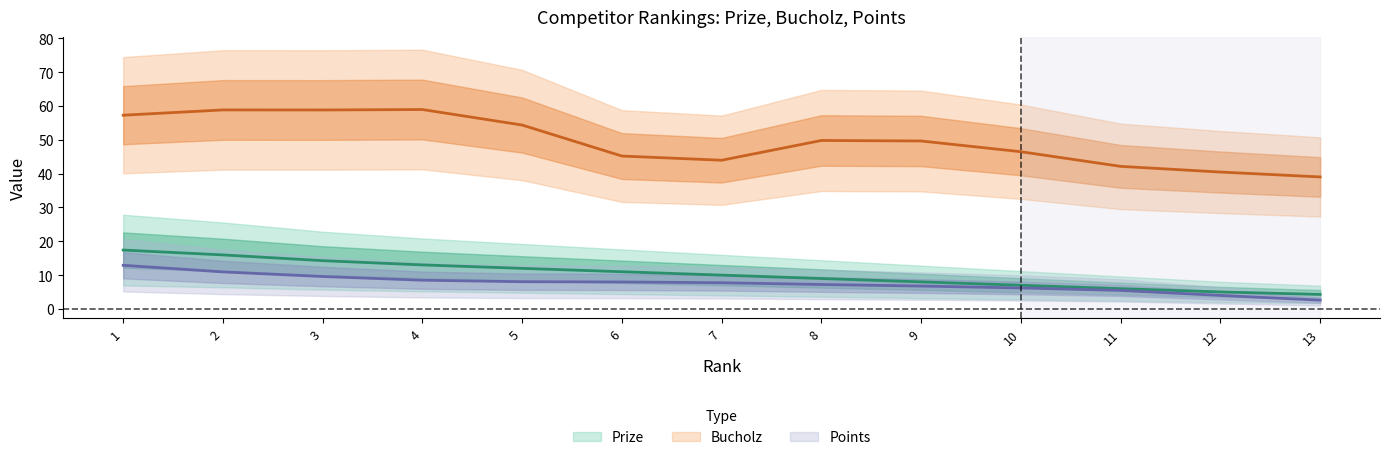

Which category has the highest value across all series?

1